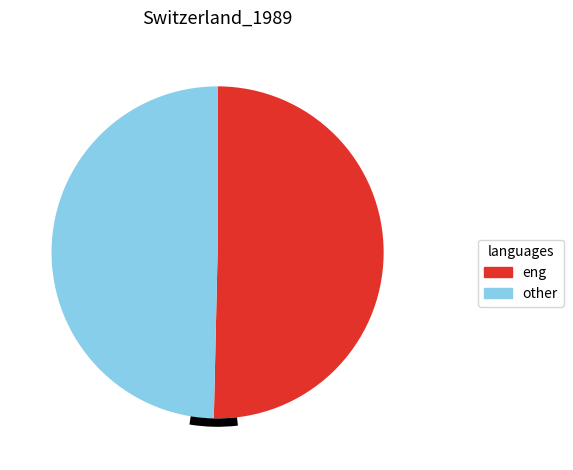

Is there a majority slice in this chart?

Yes